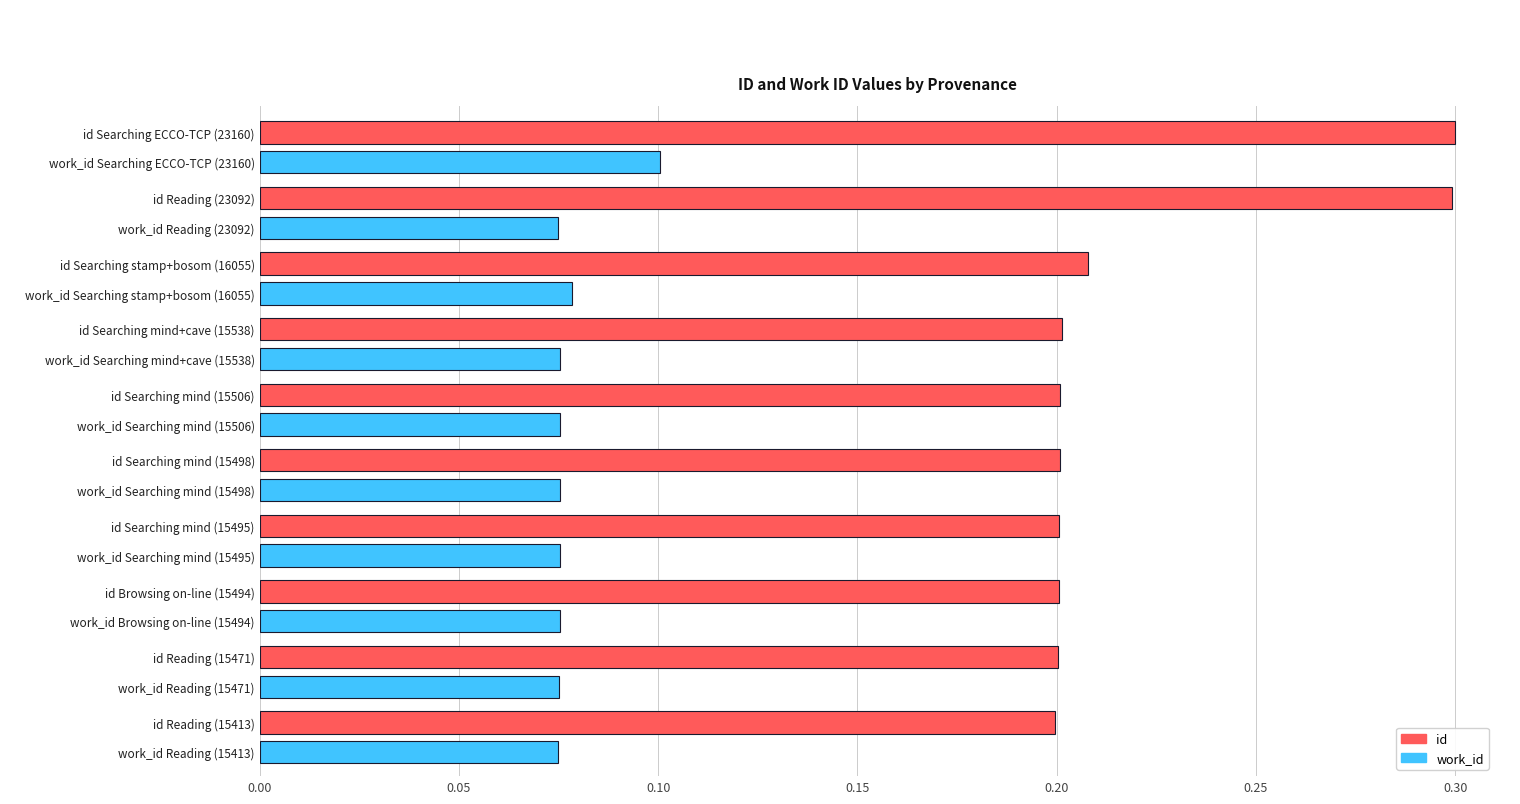

What is the sum of all work_id values?

0.8